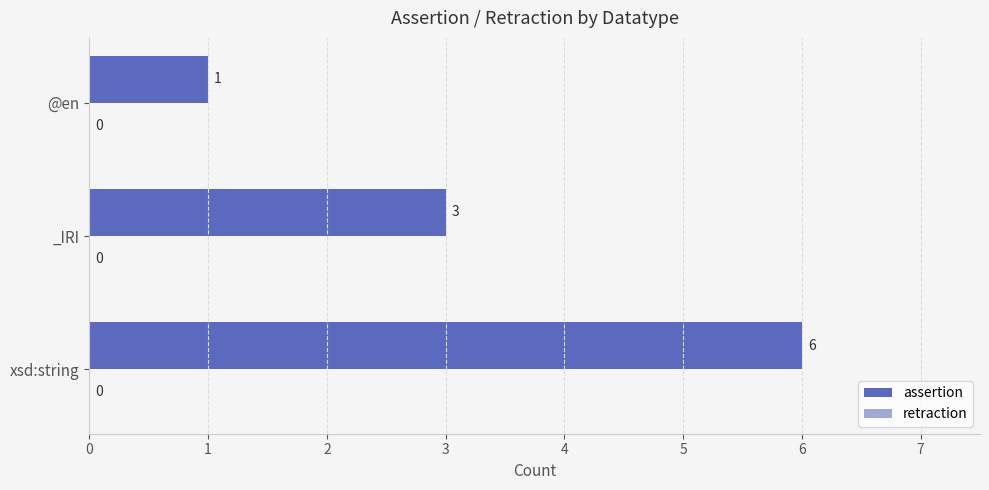

The value at xsd:string is 2. True or false?

False